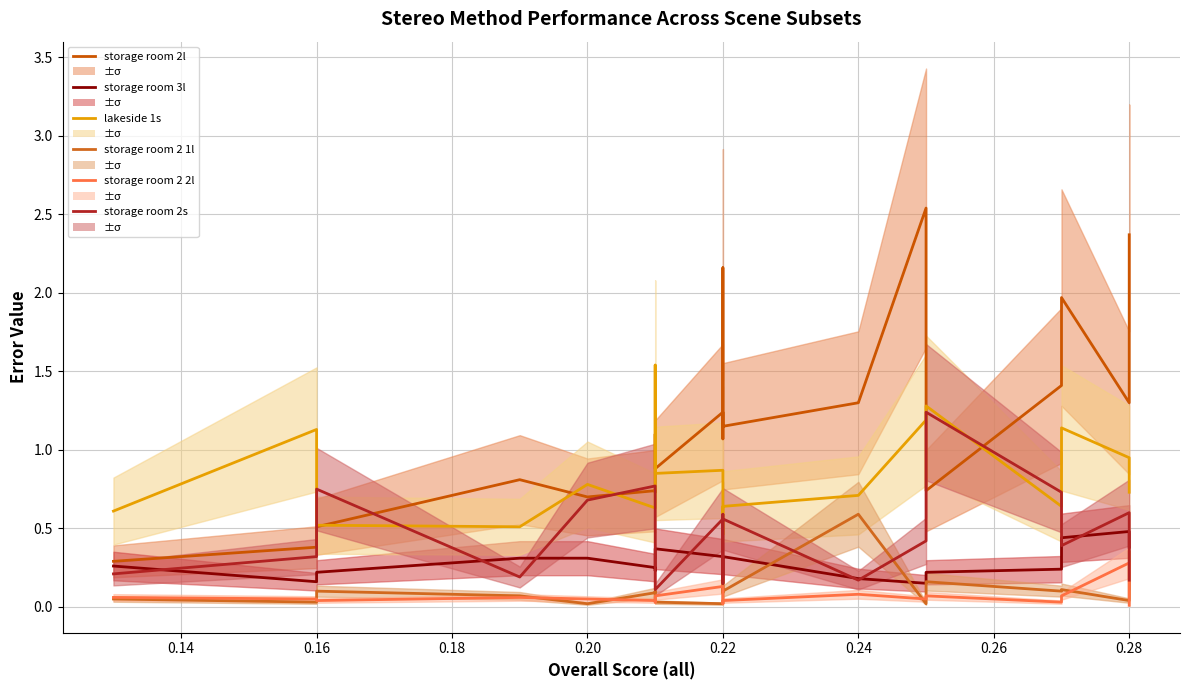

Which series has the largest range (max minus min)?

storage room 2l